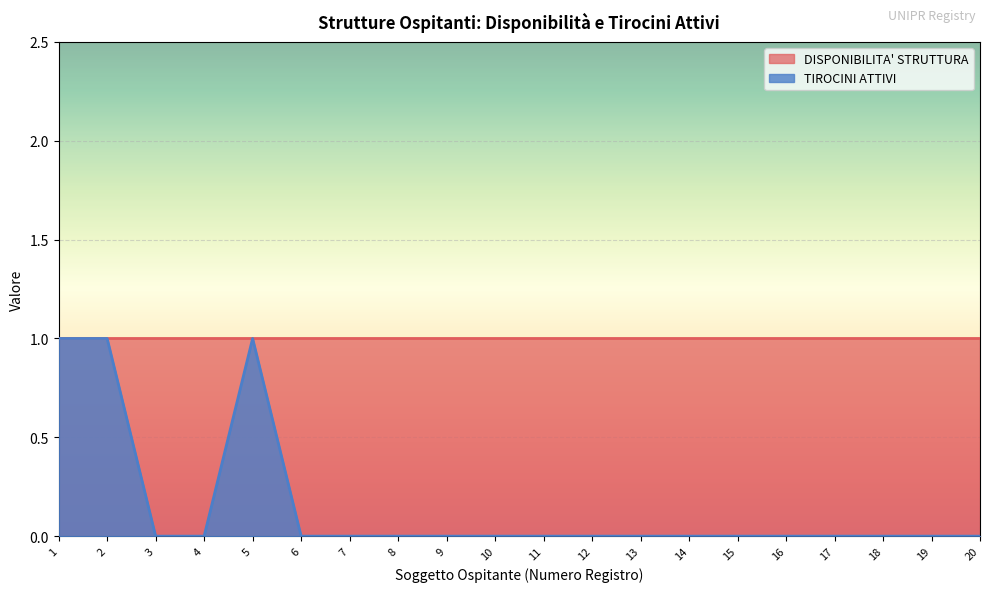

How many data points does each series have?

20